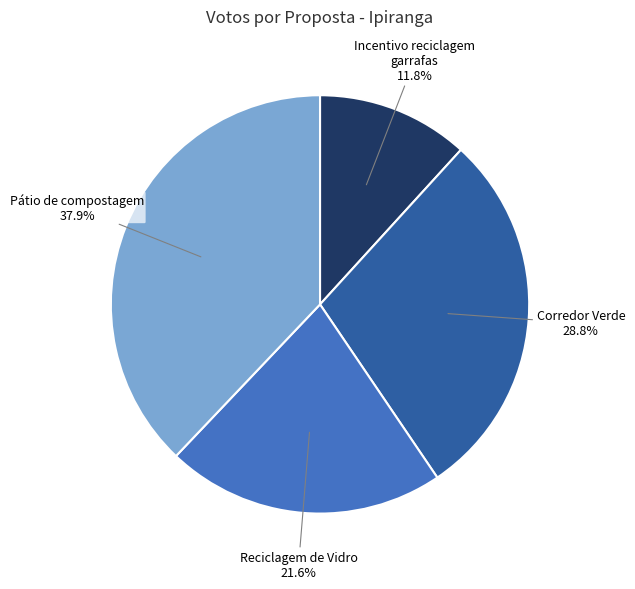

How many segments does this pie chart have?

4